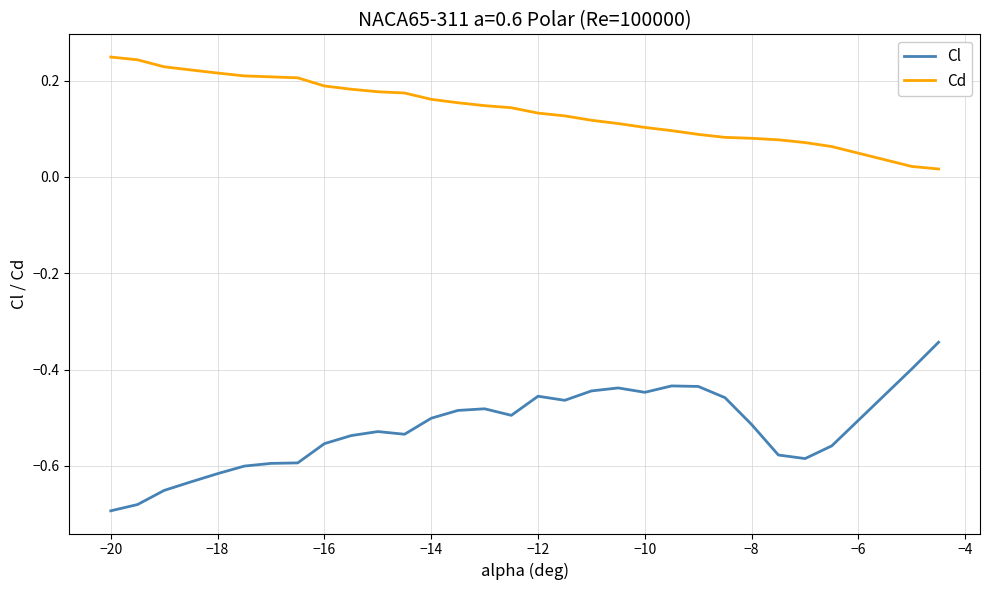

Does the chart display data point markers on the line(s)?

No